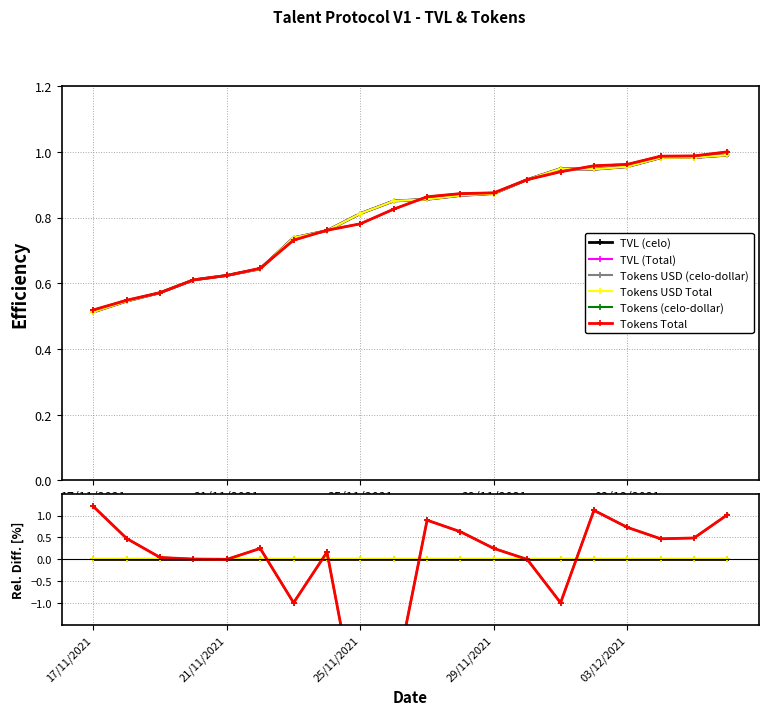

What are all the series names shown in the legend?

TVL (celo), TVL (Total), Tokens USD (celo-dollar), Tokens USD Total, Tokens (celo-dollar), Tokens Total